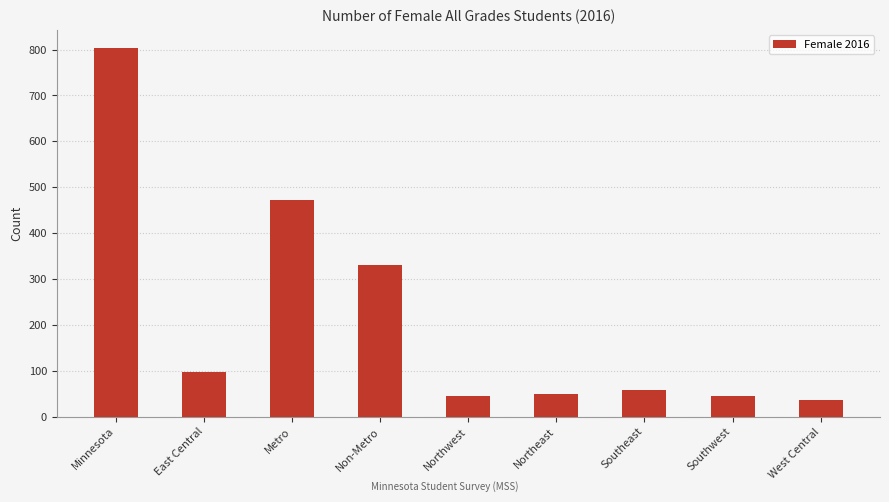

Are the bars horizontal?

No